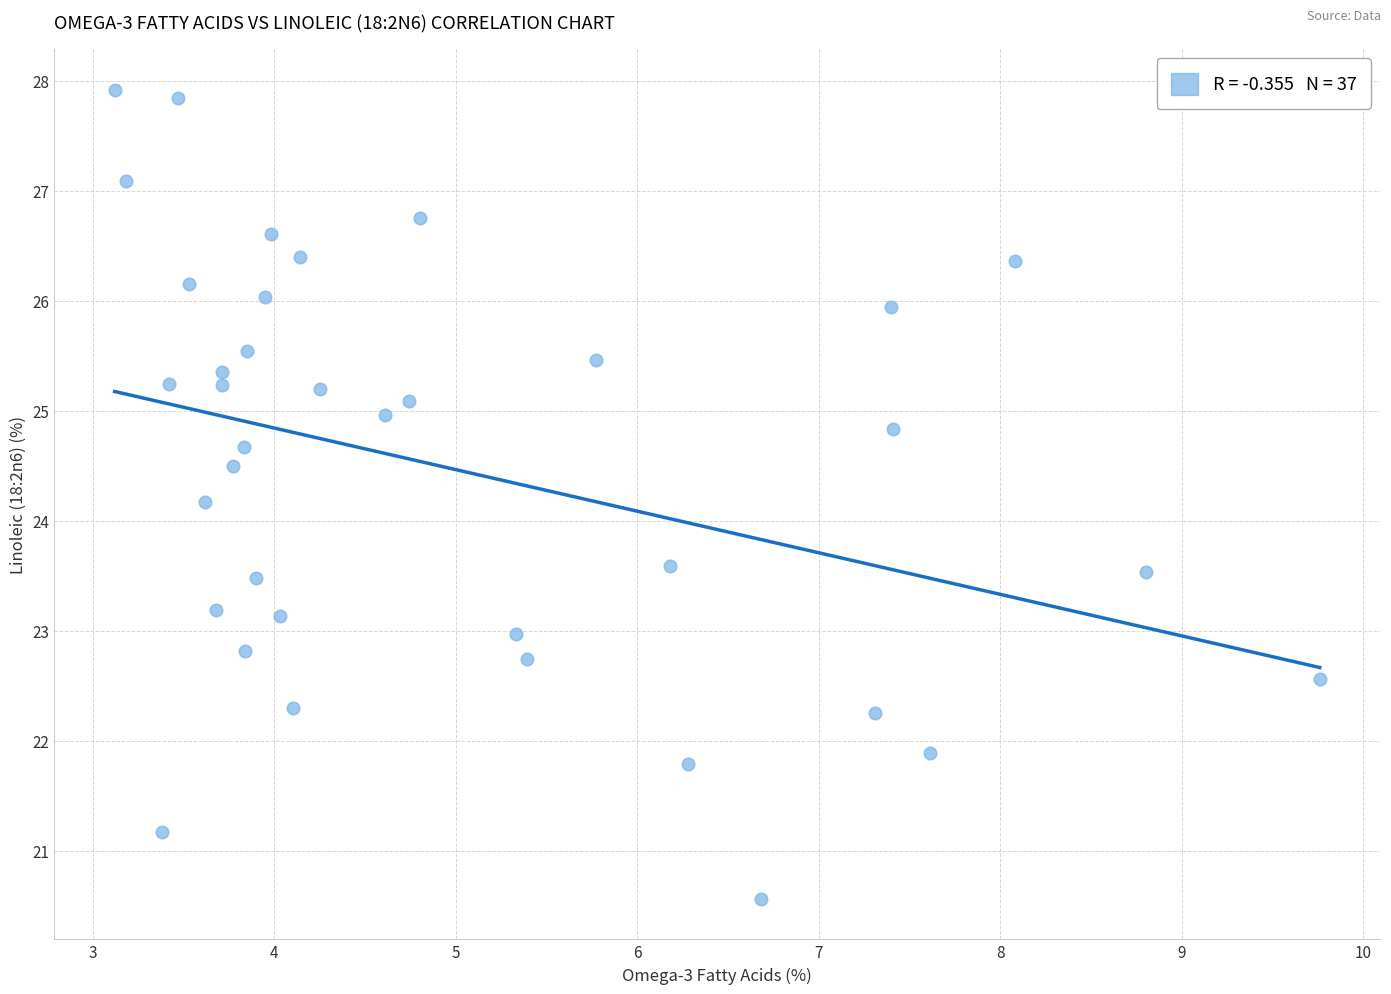

What is the range of X values (max minus min)?

6.6